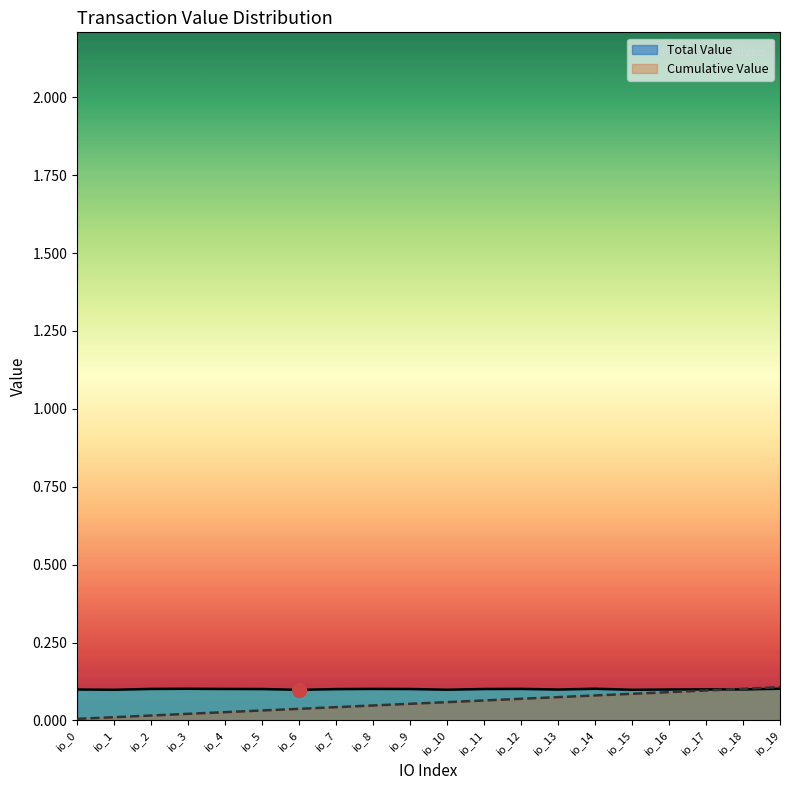

Where is Total Value nearest to the value 0?

io_6